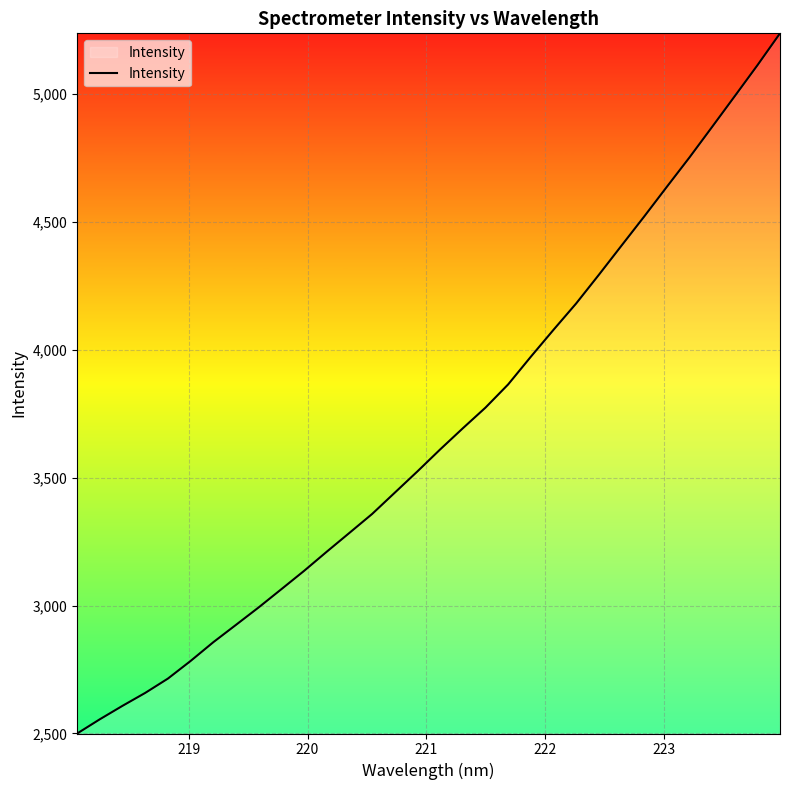

What is the minimum value shown in the chart?

2499.8